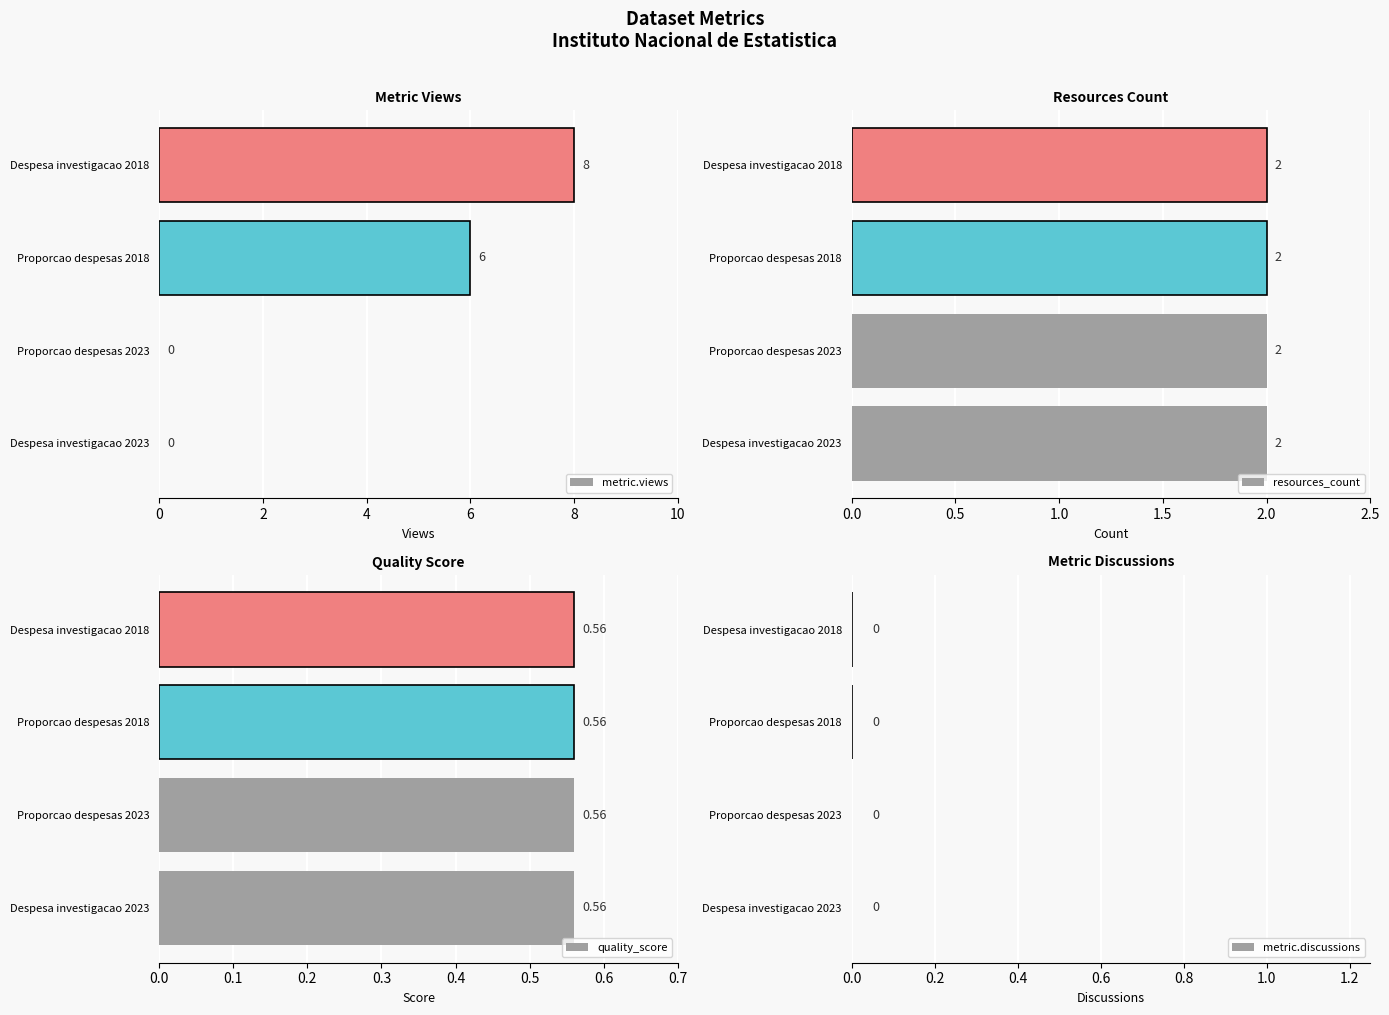

The value of metric.views at Despesa investigacao 2018 is 8. True or false?

True